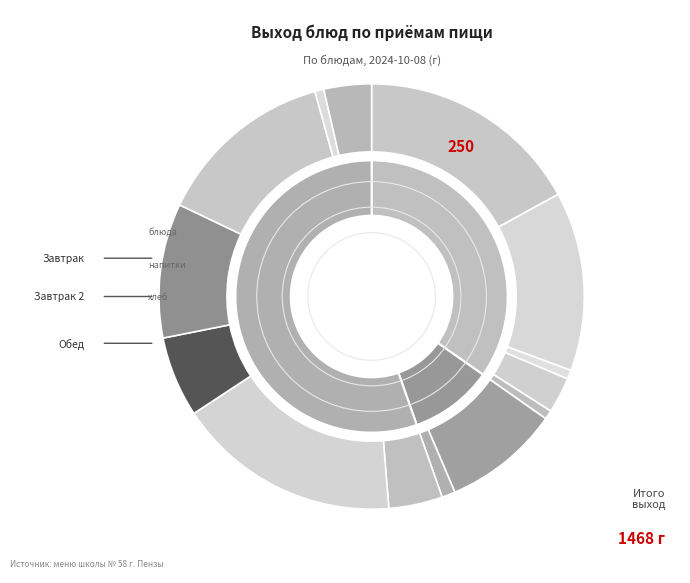

Approximately how many times larger is the value at Салат из моркови compared to Батон (обед)?

6.0